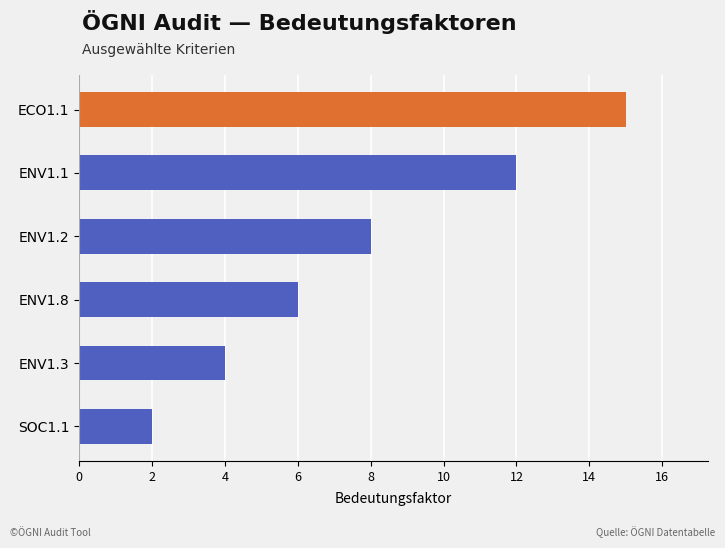

List the labels in order of value, largest first.

ECO1.1, ENV1.1, ENV1.2, ENV1.8, ENV1.3, SOC1.1